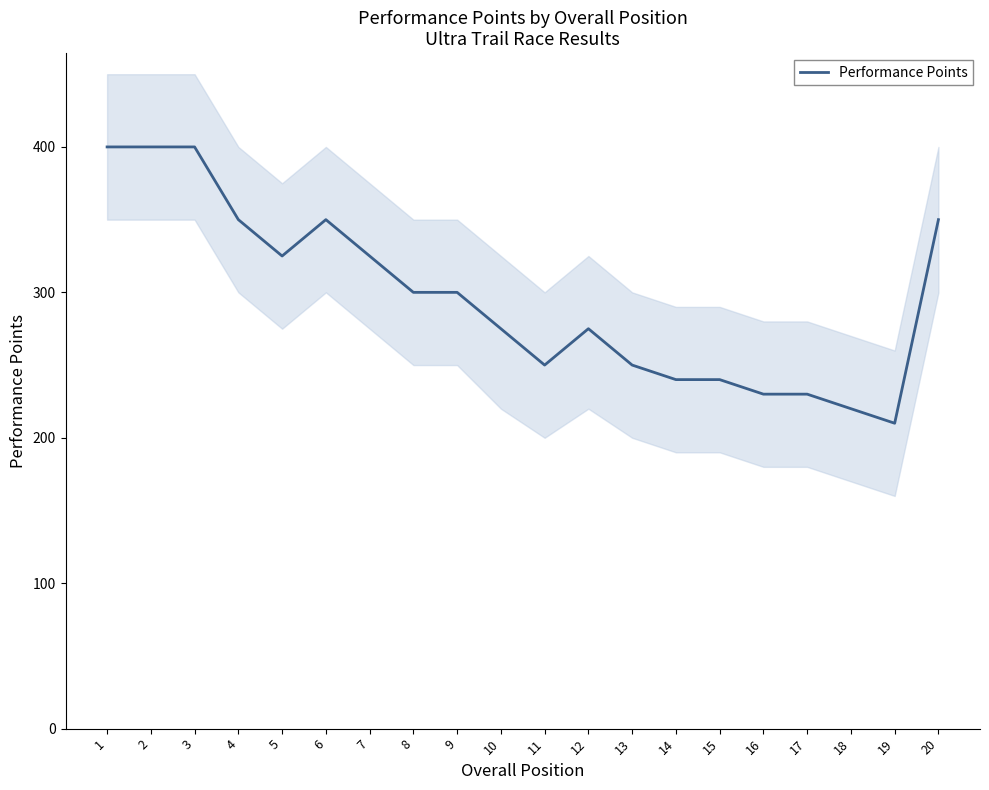

True or false: the data shows 243 at 6.

False